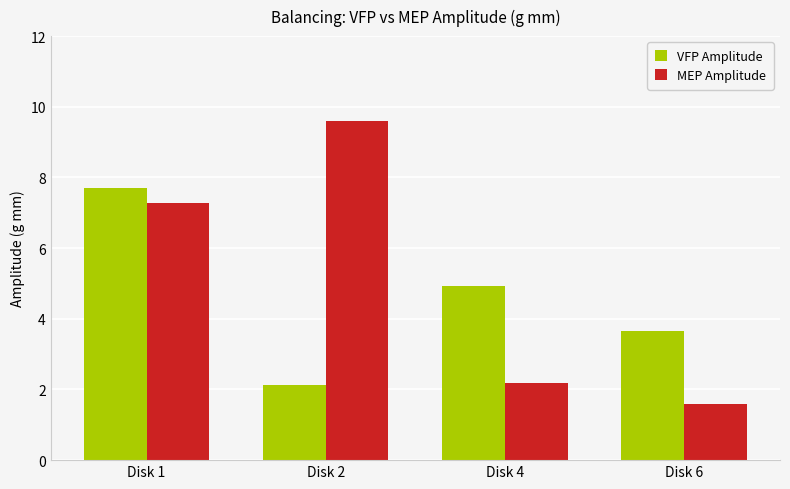

What is the minimum value for MEP Amplitude?

1.6